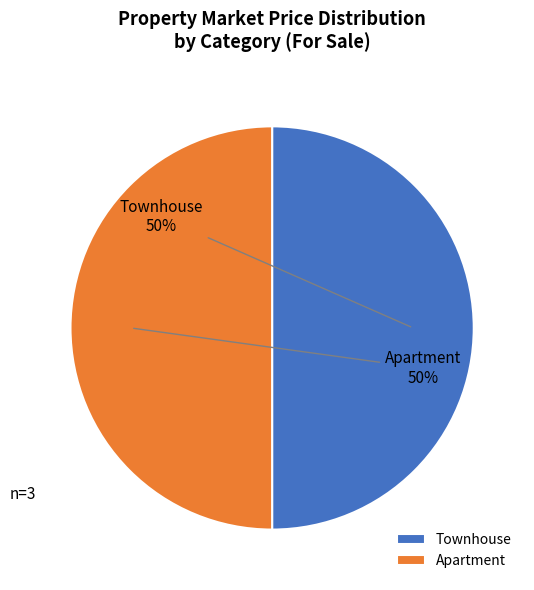

To the nearest percent, what portion does Townhouse represent?

50%